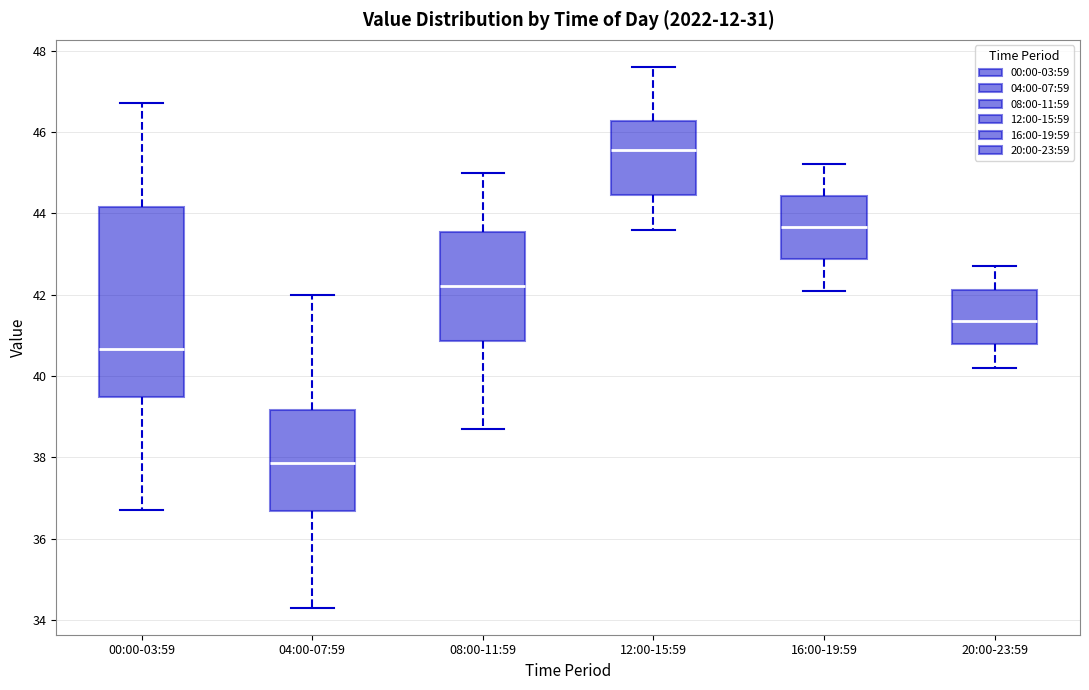

Which box's median line is the lowest?

04:00-07:59